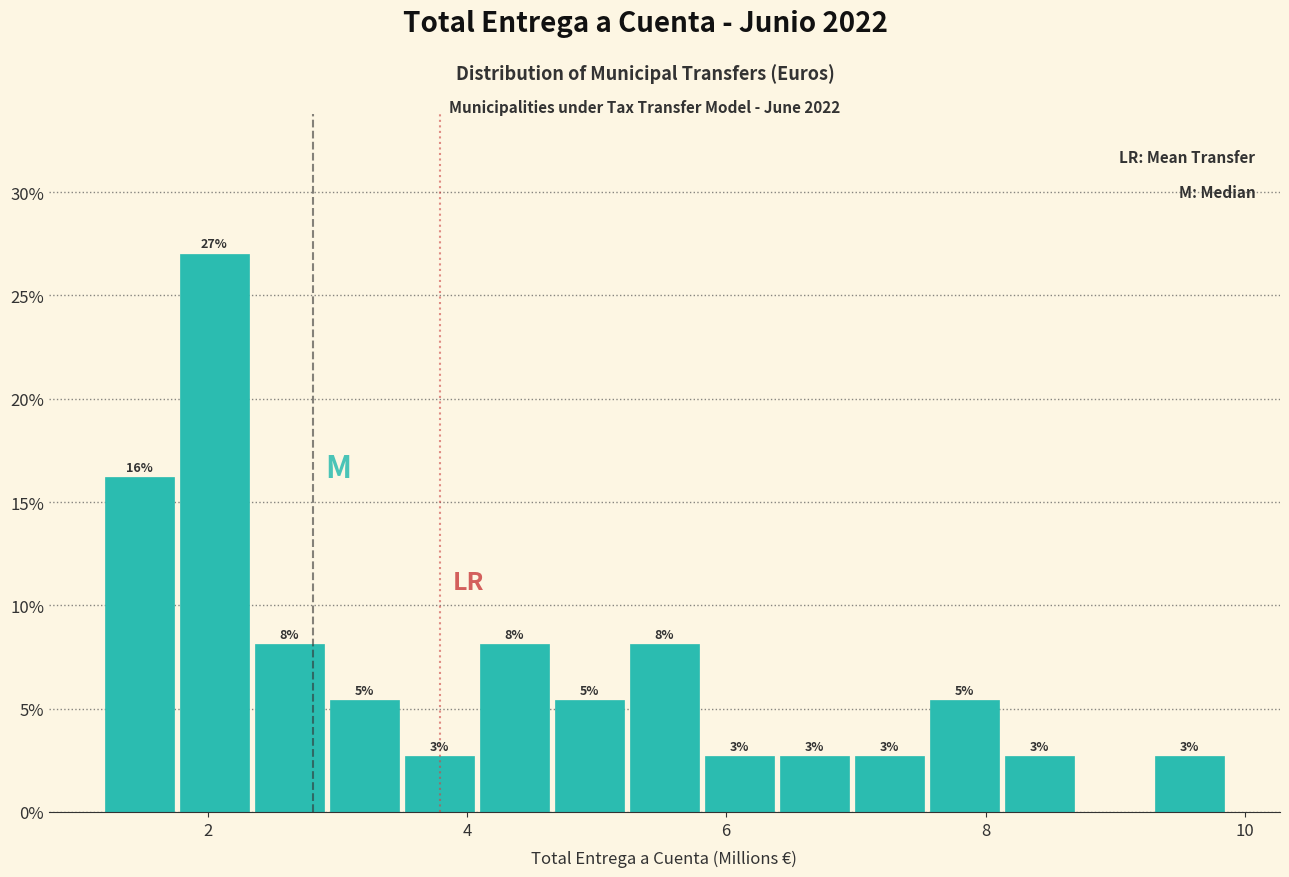

Read against the x-axis, roughly where is the centre of the tallest bar?

2.0